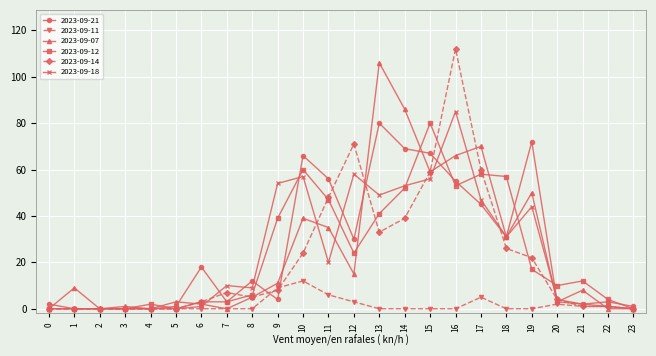

The 2023-09-14 series shows 71 at 12. True or false?

True